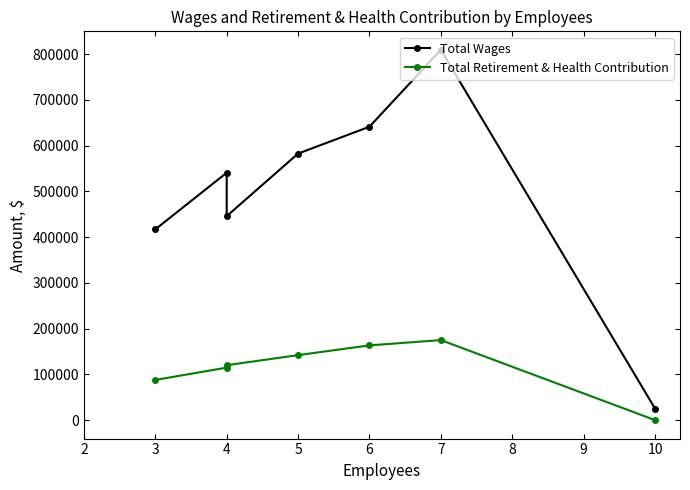

True or false: Total Retirement & Health Contribution has more than 1 interior local peaks.

False